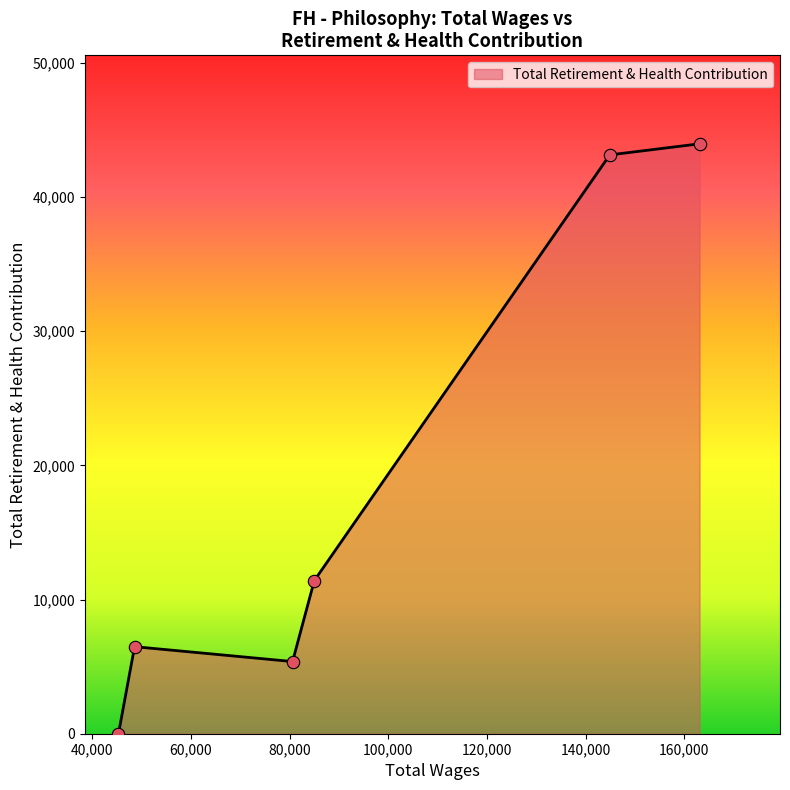

Which has a higher value, 163065.0 or 48601.0?

163065.0